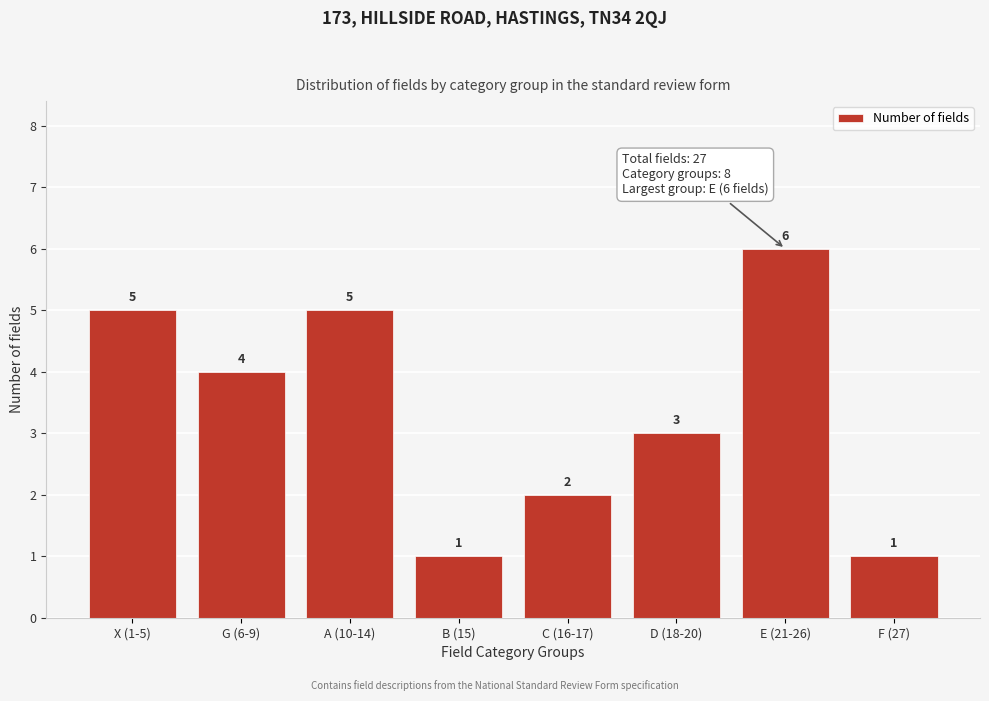

Reading left to right, what are all the values shown in this chart?

X (1-5)=5	G (6-9)=4	A (10-14)=5	B (15)=1	C (16-17)=2	D (18-20)=3	E (21-26)=6	F (27)=1